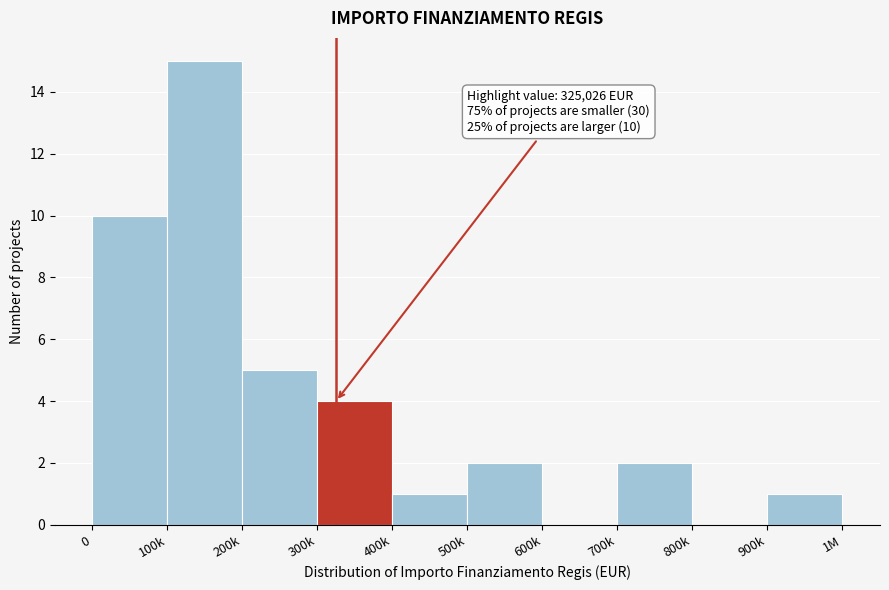

Reading left to right, list all the values displayed in this chart.

0=10	100k=15	200k=5	300k=4	400k=1	500k=2	600k=0	700k=2	800k=0	900k=1